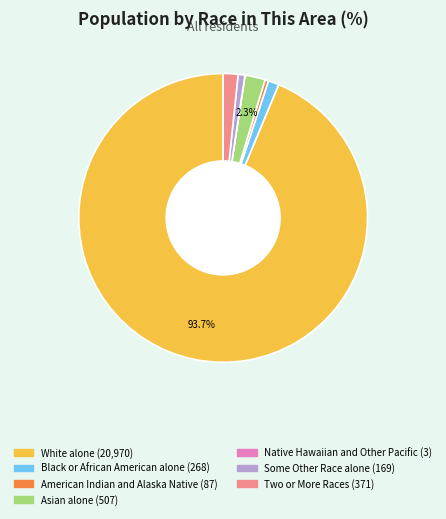

Approximately how many times larger is the value at Black or African American alone compared to Asian alone?

0.5